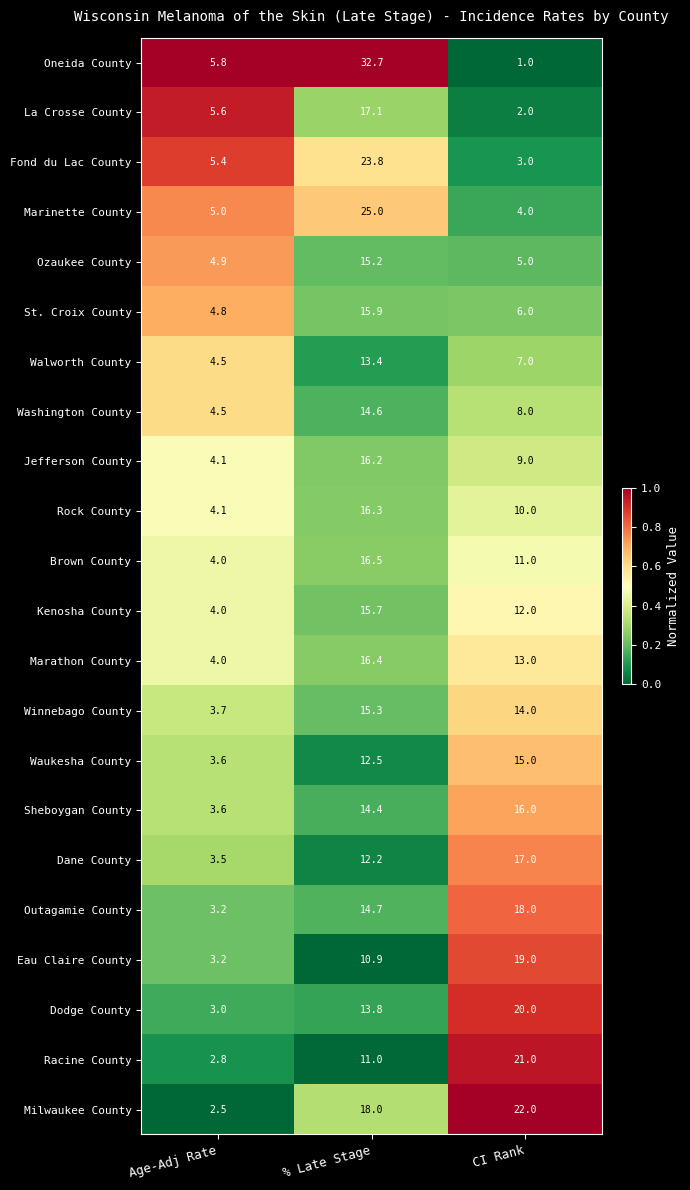

What is the sum of the Fond du Lac County values at Age-Adj Rate and CI Rank?

8.4